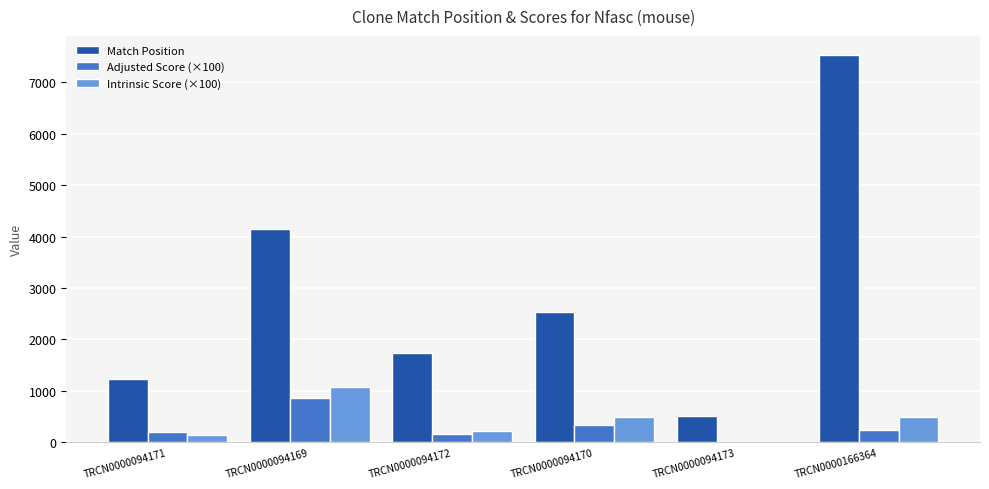

What is the total value across all series at TRCN0000094171?

1592.0